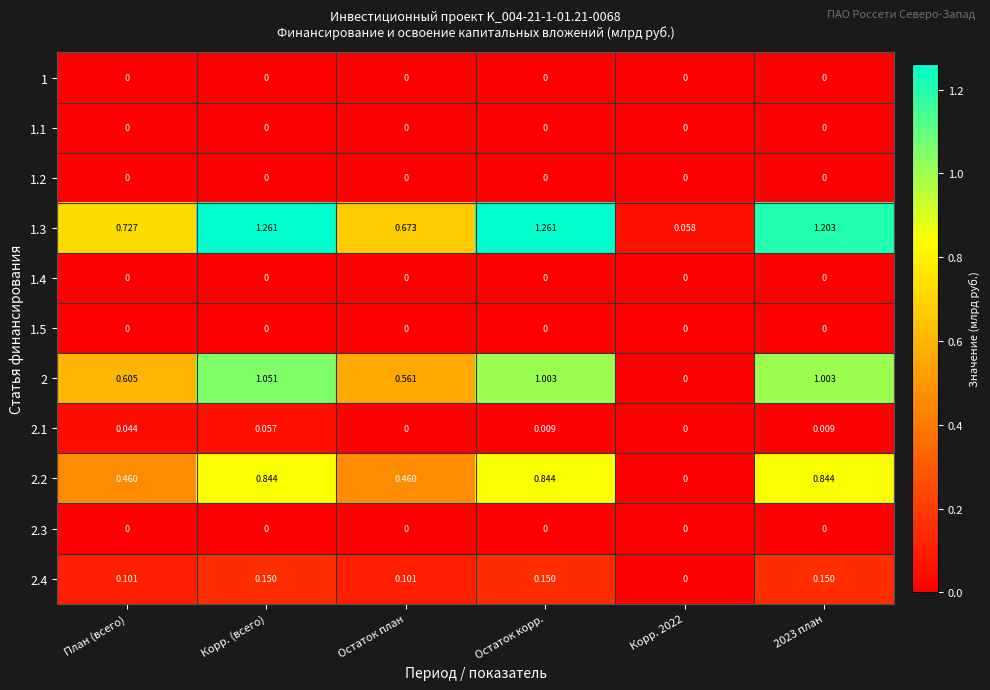

At which category is the sum across all series the highest?

Корр. (всего)